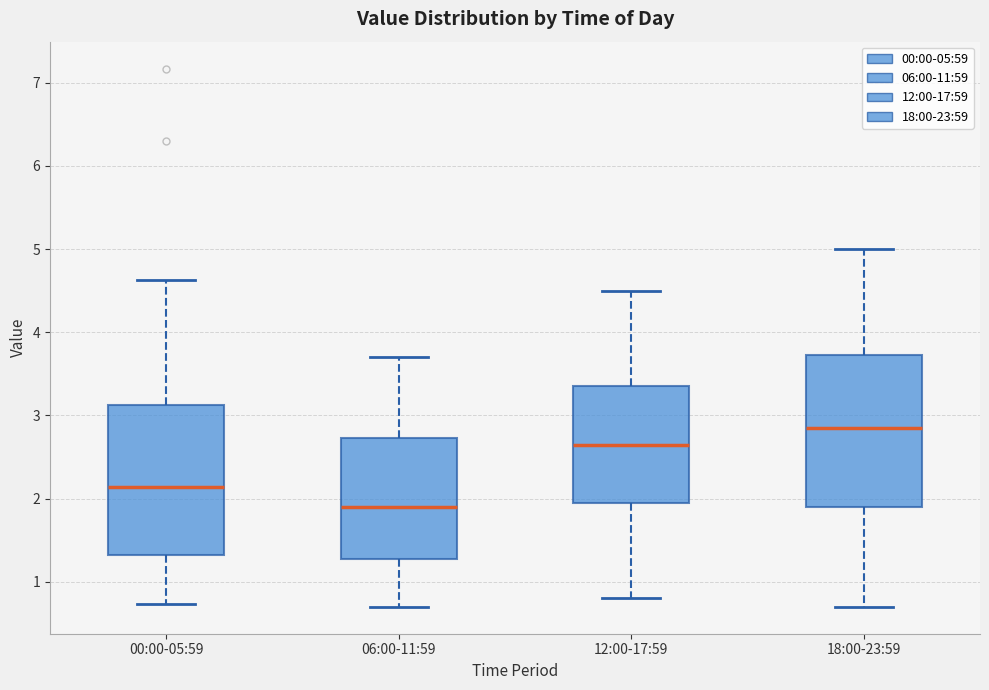

Where does the upper whisker of the box for 06:00-11:59 end on the y-axis? The values are not printed on the chart, so give them approximately, as read against the axis.

3.7